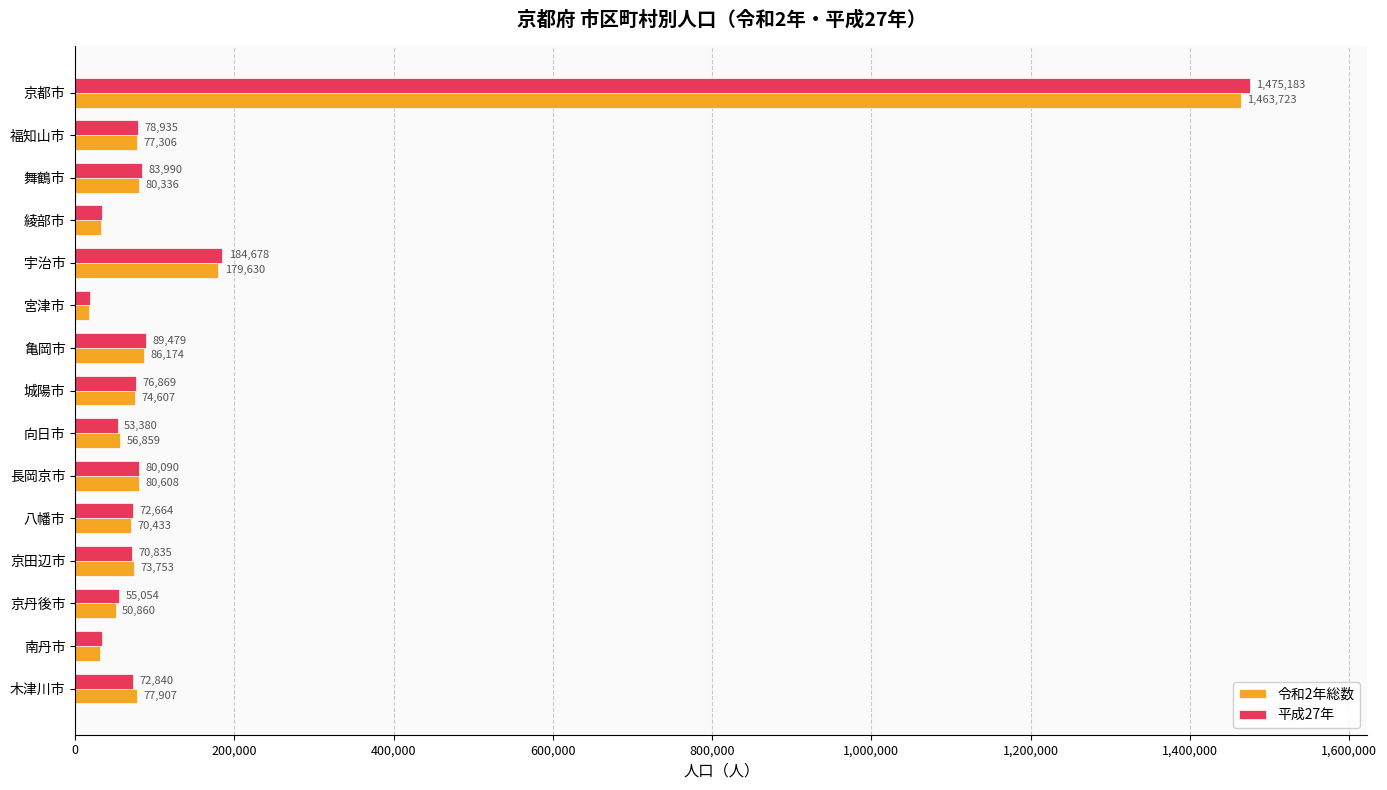

How many values in the 平成27年 series are below 72840?

7